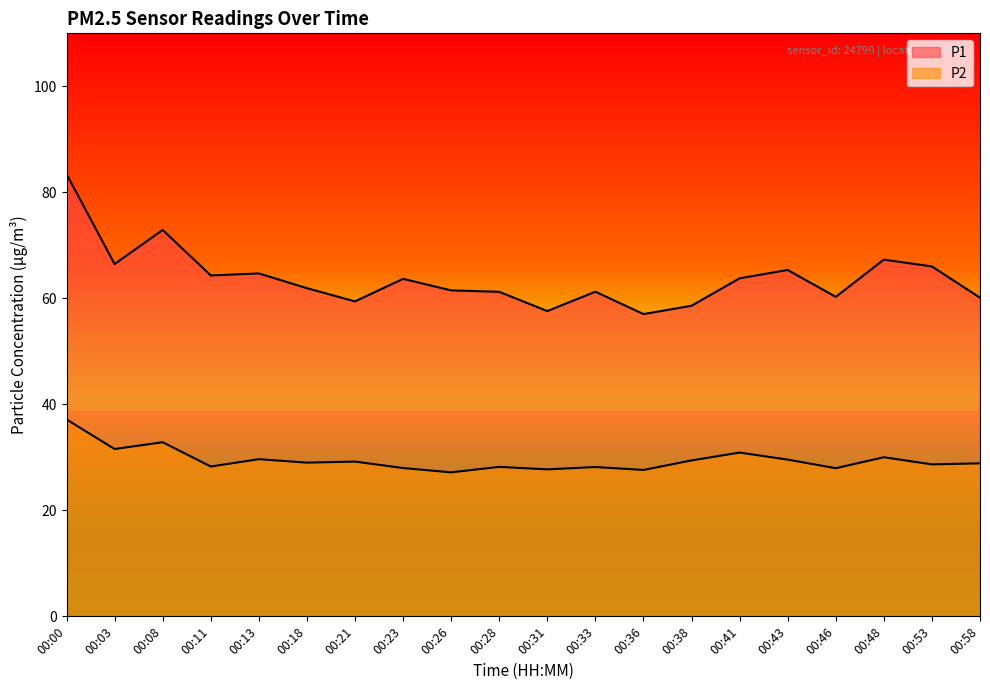

How many values in the P1 series are below 63?

10